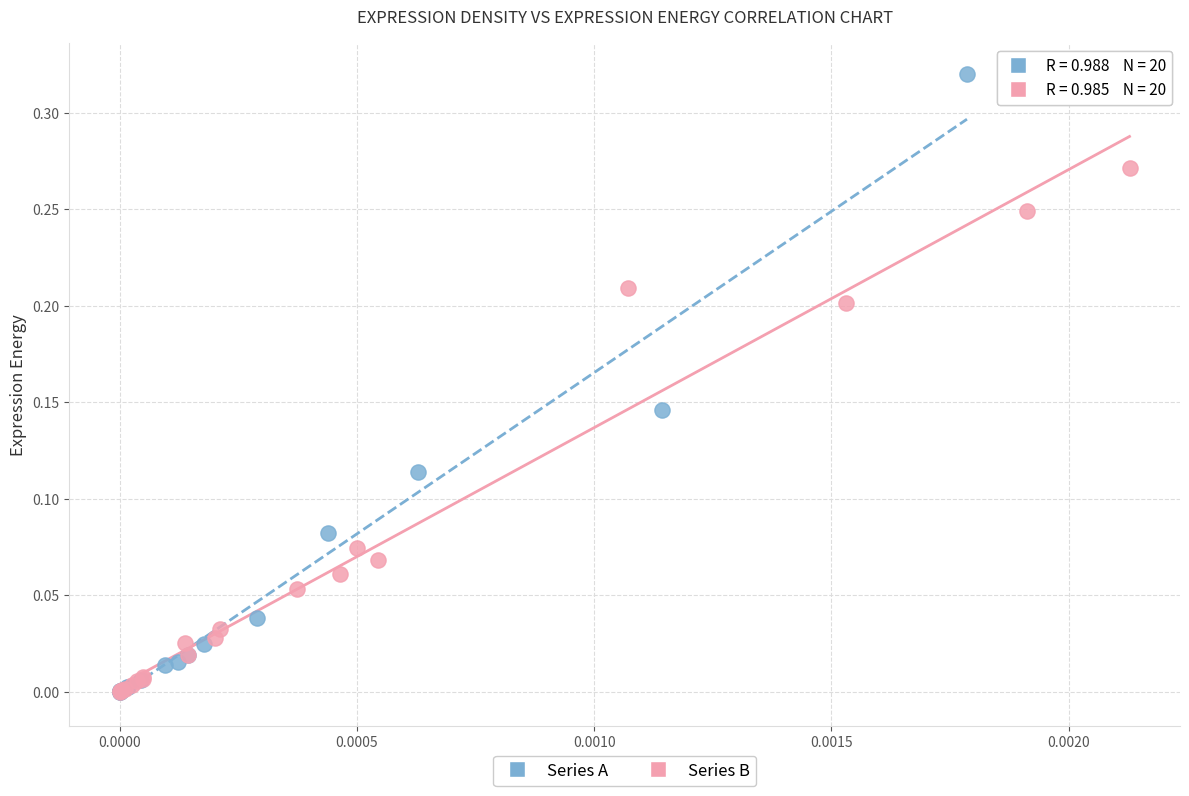

Which series contains the highest Y value?

Series A